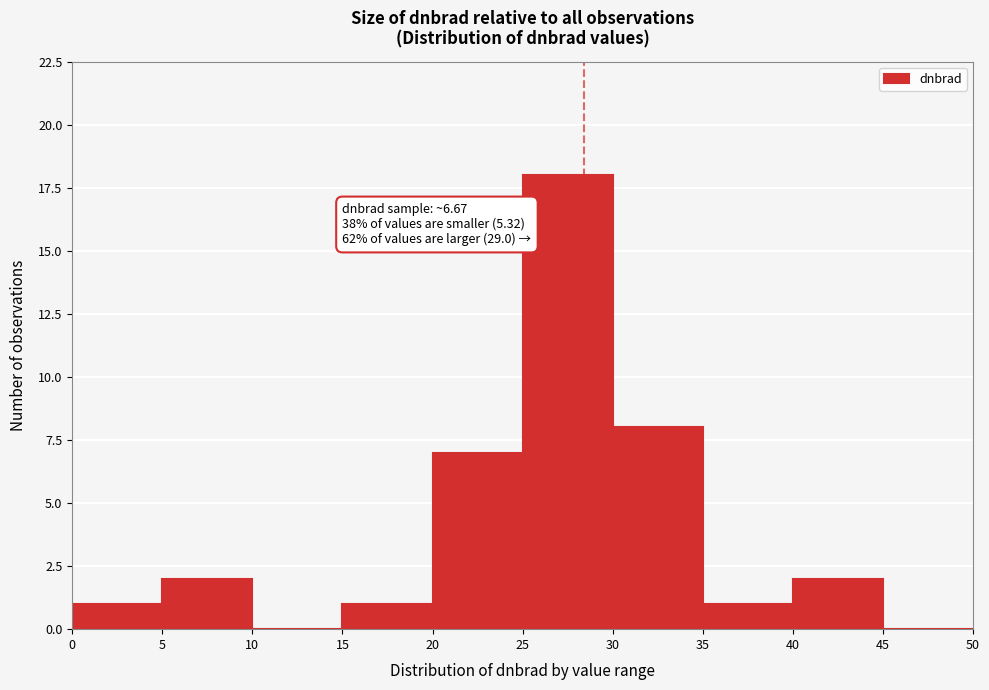

Over which range of the x-axis is the bar tallest?

25 to 30